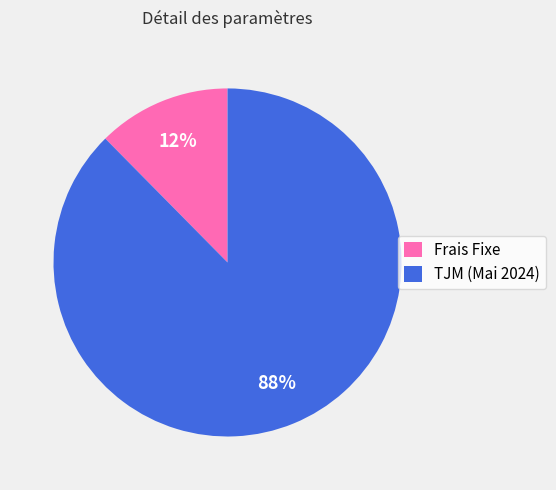

Between Frais Fixe and TJM (Mai 2024), which is larger?

TJM (Mai 2024)